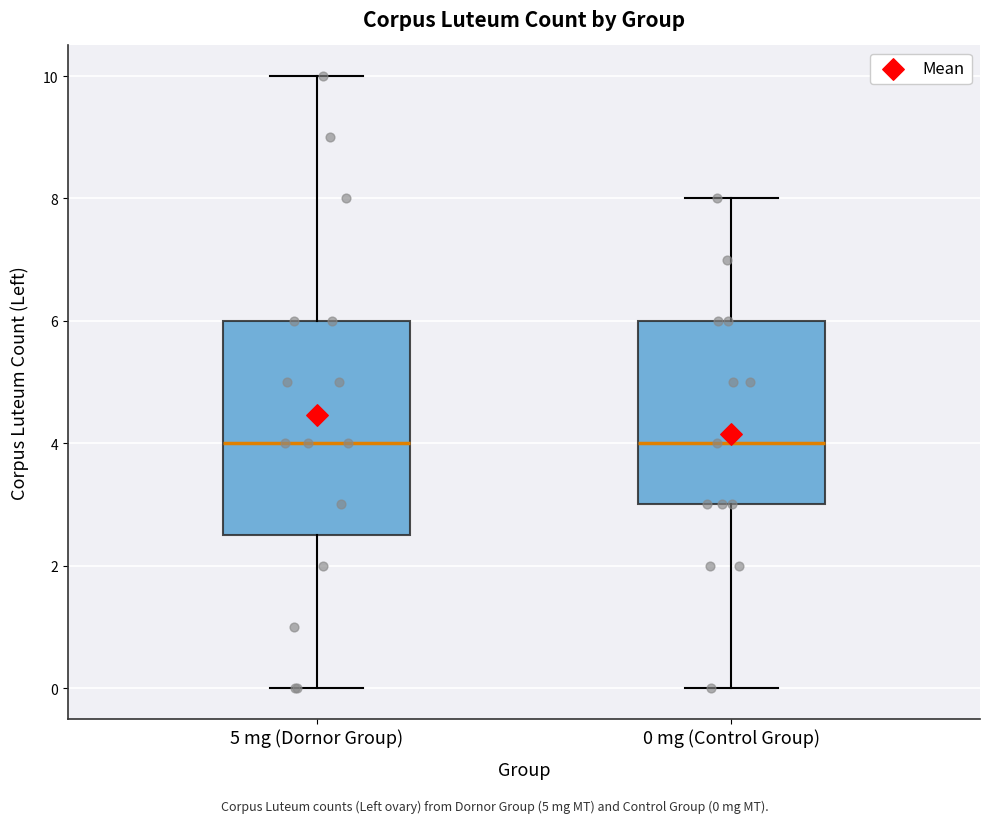

Reading left to right, read every box against the y-axis: the position of its median line, the range the box covers, and the ends of its whiskers. The values are not printed on the chart, so give them approximately, as read against the axis.

5 mg (Dornor Group): median 4.0, box 2.6 to 6.0, whiskers 0.0 to 10.0
0 mg (Control Group): median 4.0, box 3.0 to 6.0, whiskers 0.0 to 8.0